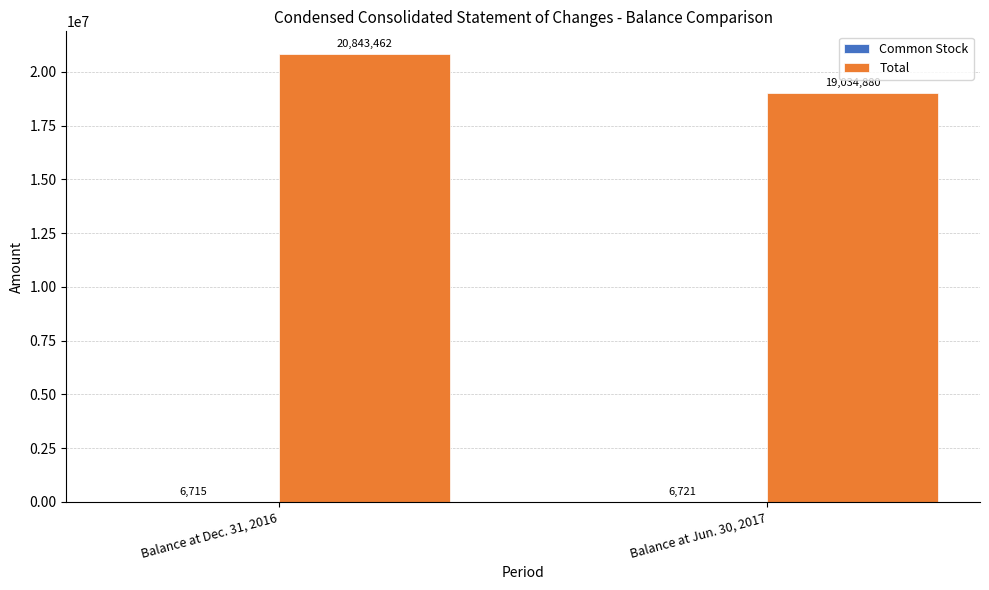

True or false: Total has a value of 9389678 at Balance at Dec. 31, 2016.

False